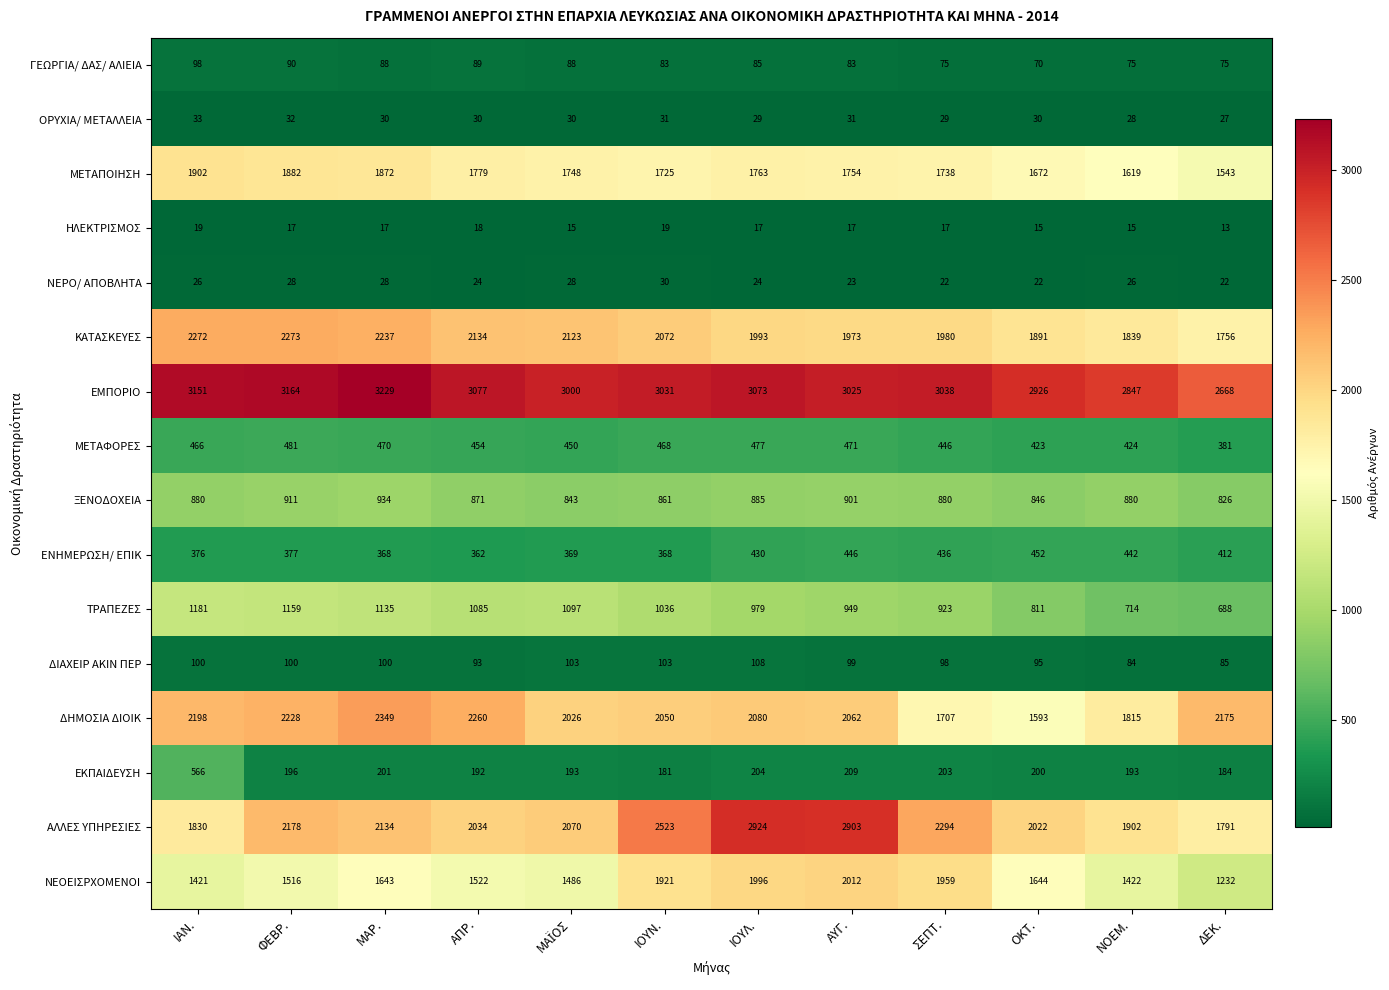

Which series has the largest total across all categories?

ΕΜΠΟΡΙΟ